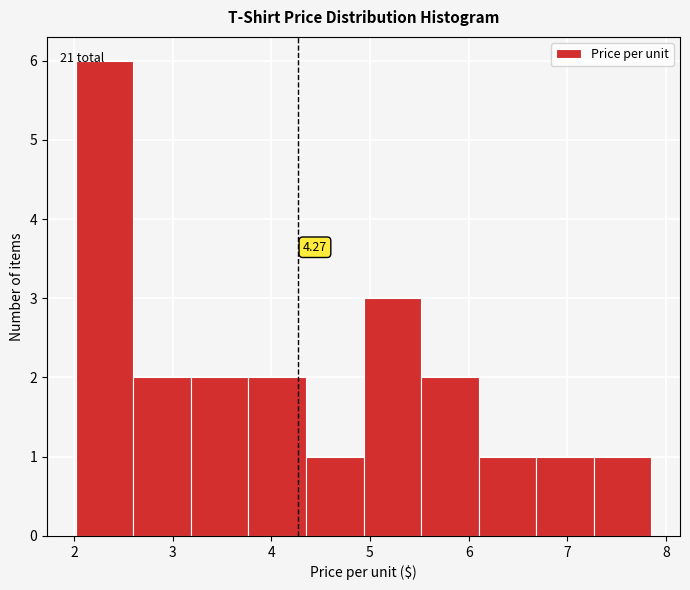

Which range on the x-axis has the tallest bar?

2.0 to 2.6